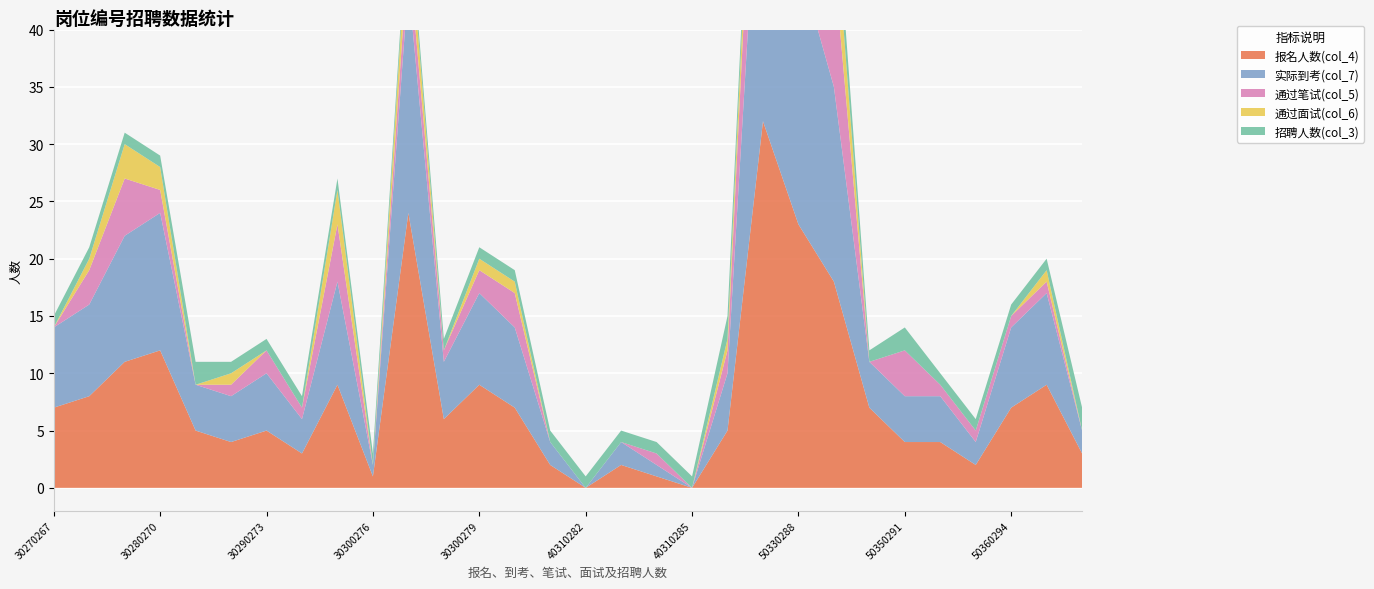

Reading left to right, transcribe all the data shown in this chart.

报名人数(col_4): 30270267=7	30270268=8	30270269=11	30280270=12	30280271=5	30280272=4	30290273=5	30290274=3	30300275=9	30300276=1	30300277=24	30300278=6	30300279=9	30300280=7	40310281=2	40310282=0	40310283=2	40310284=1	40310285=0	40320286=5	40320287=32	50330288=23	50330289=18	50340290=7	50350291=4	50360292=4	50360293=2	50360294=7	50370295=9	50380296=3
实际到考(col_7): 30270267=7	30270268=8	30270269=11	30280270=12	30280271=4	30280272=4	30290273=5	30290274=3	30300275=9	30300276=1	30300277=20	30300278=5	30300279=8	30300280=7	40310281=2	40310282=0	40310283=2	40310284=1	40310285=0	40320286=5	40320287=30	50330288=23	50330289=17	50340290=4	50350291=4	50360292=4	50360293=2	50360294=7	50370295=8	50380296=2
通过笔试(col_5): 30270267=0	30270268=3	30270269=5	30280270=2	30280271=0	30280272=1	30290273=2	30290274=1	30300275=5	30300276=0	30300277=3	30300278=1	30300279=2	30300280=3	40310281=0	40310282=0	40310283=0	40310284=1	40310285=0	40320286=2	40320287=13	50330288=18	50330289=11	50340290=0	50350291=4	50360292=1	50360293=1	50360294=1	50370295=1	50380296=0
通过面试(col_6): 30270267=0	30270268=1	30270269=3	30280270=2	30280271=0	30280272=1	30290273=0	30290274=0	30300275=3	30300276=0	30300277=3	30300278=0	30300279=1	30300280=1	40310281=0	40310282=0	40310283=0	40310284=0	40310285=0	40320286=1	40320287=4	50330288=10	50330289=5	50340290=0	50350291=0	50360292=0	50360293=0	50360294=0	50370295=1	50380296=0
招聘人数(col_3): 30270267=1	30270268=1	30270269=1	30280270=1	30280271=2	30280272=1	30290273=1	30290274=1	30300275=1	30300276=1	30300277=1	30300278=1	30300279=1	30300280=1	40310281=1	40310282=1	40310283=1	40310284=1	40310285=1	40320286=2	40320287=1	50330288=5	50330289=3	50340290=1	50350291=2	50360292=1	50360293=1	50360294=1	50370295=1	50380296=2